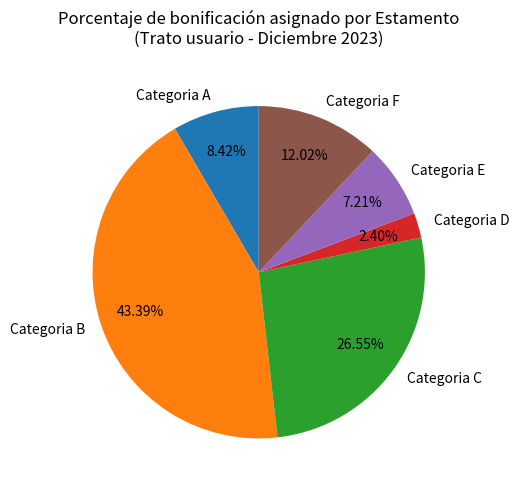

What is the total percentage of Categoria D and Categoria C?

29.0%